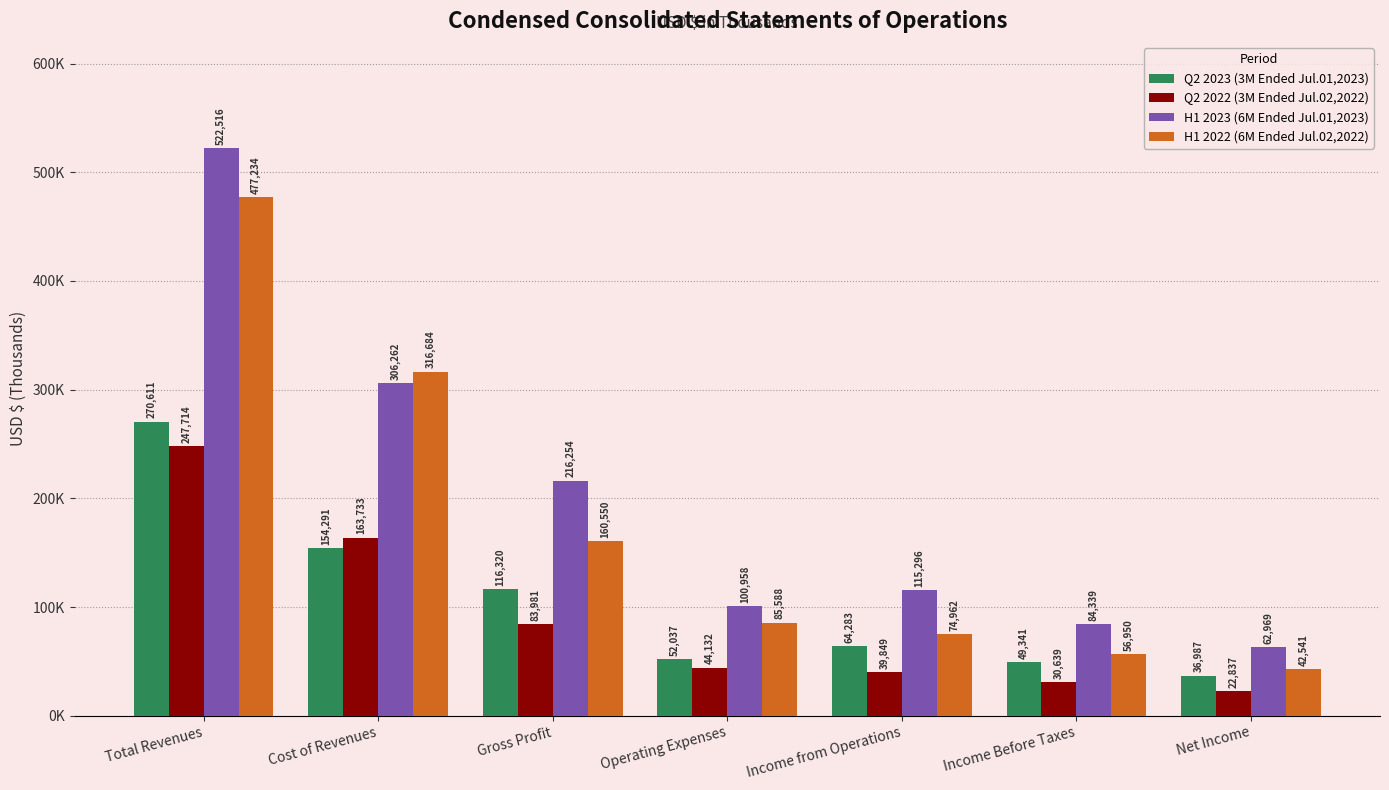

The value of H1 2022 (6M Ended Jul.02,2022) at Gross Profit is 53806. True or false?

False